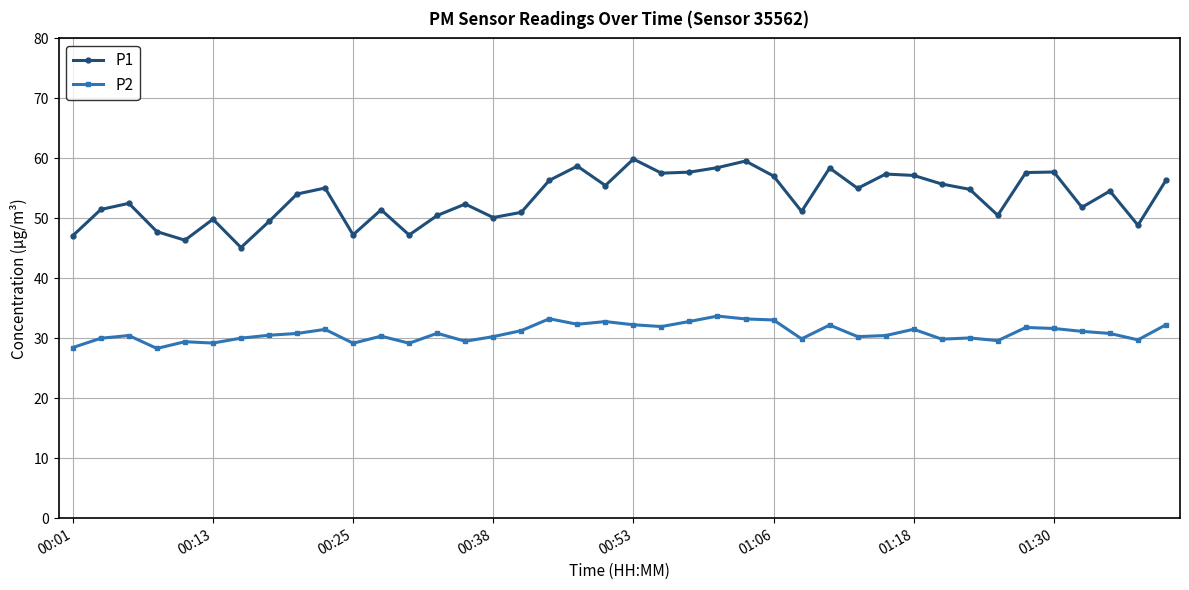

What is the sum of all P2 values?

1235.7